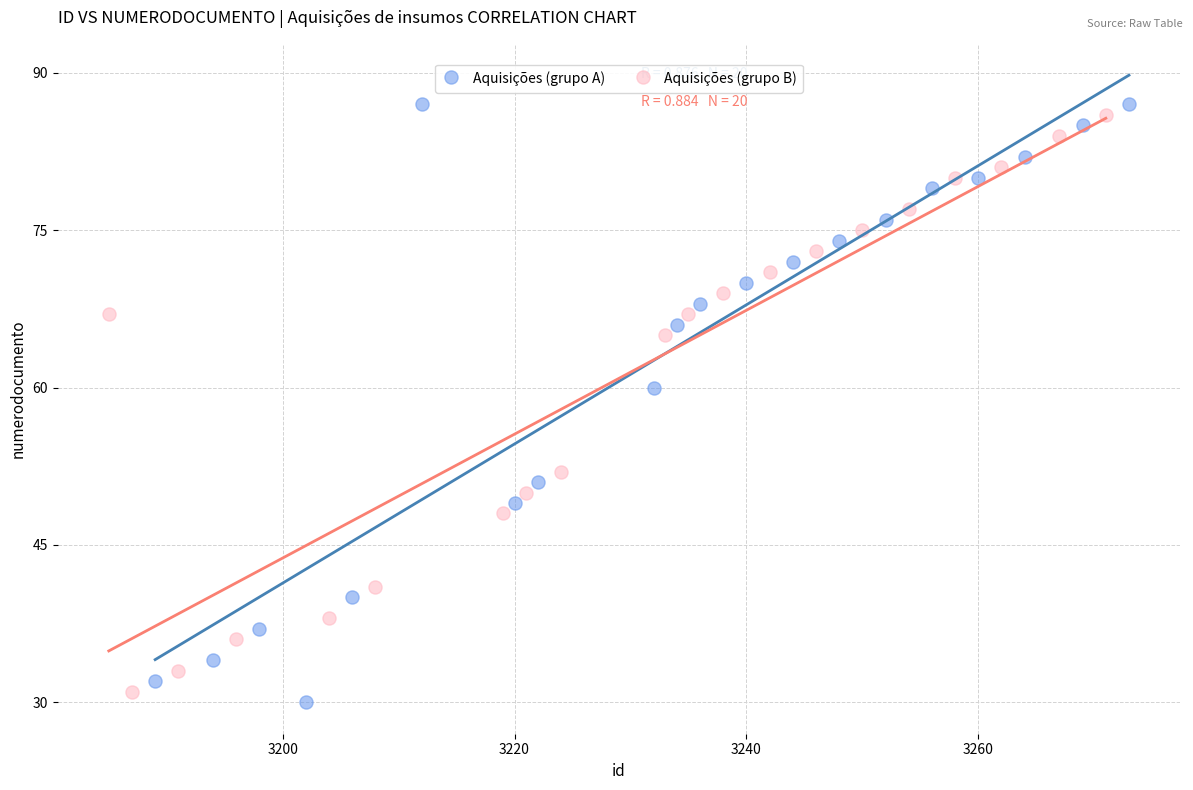

Which series has the widest spread of Y values?

Aquisições (grupo A)